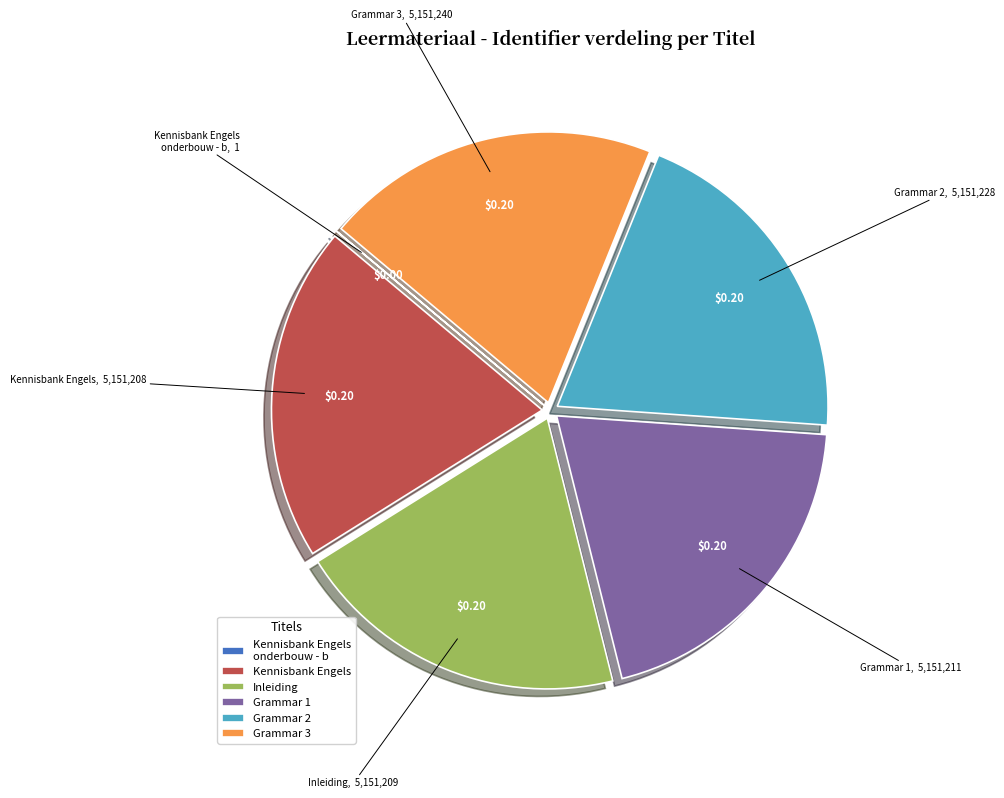

Does any single category account for the majority?

No